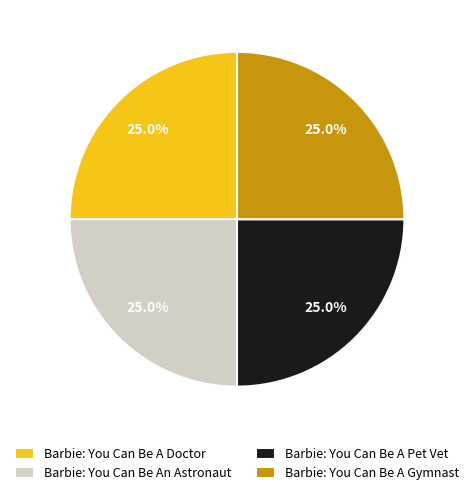

What percentage is NOT represented by Barbie: You Can Be A Pet Vet?

75.0%